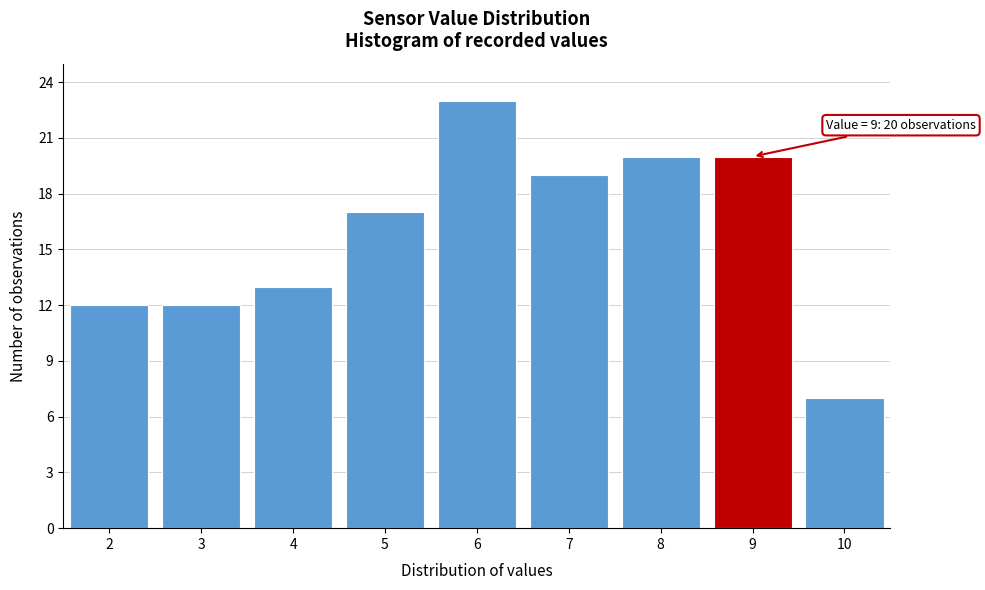

Reading left to right, list all the values displayed in this chart.

12	12	13	17	23	19	20	20	7